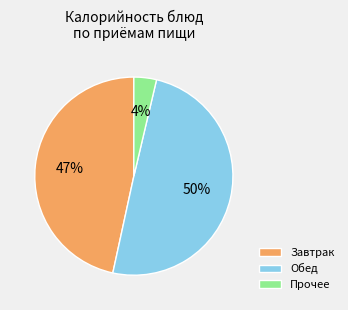

Does Завтрак account for over 50% of the chart?

No